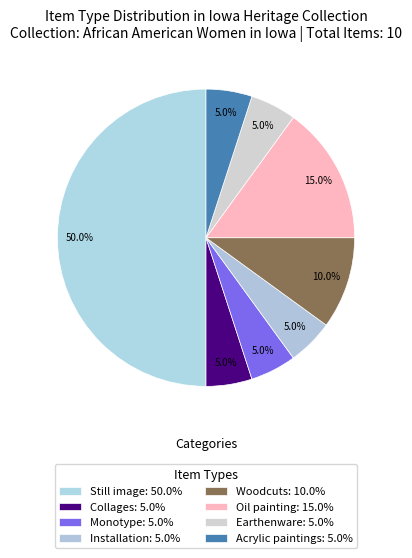

How many slices are in this pie chart?

8